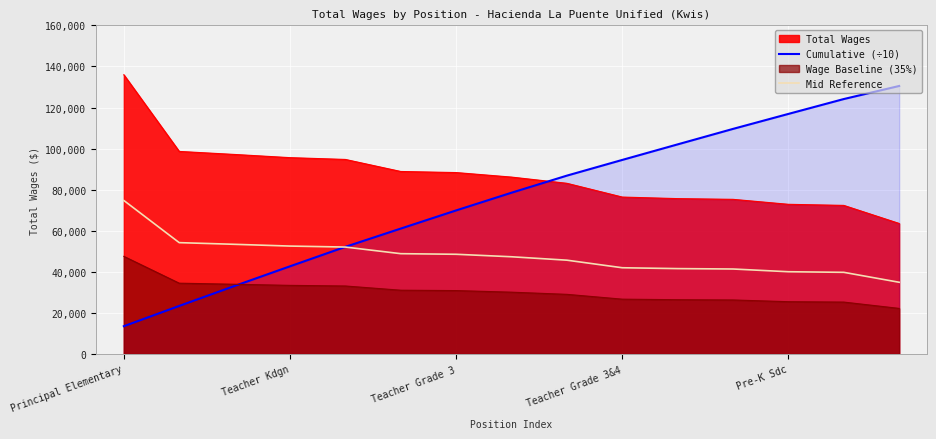

True or false: Mid Reference has a value of 74145.1 at 8.

False